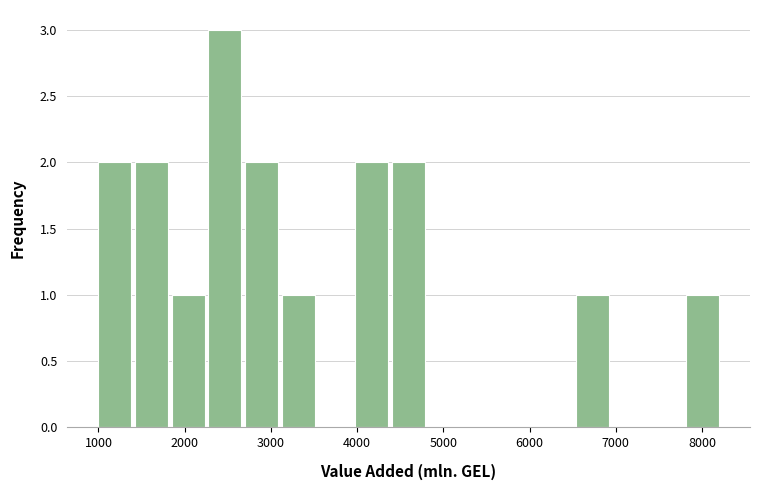

What is the height of the bar covering 2700 to 3100 on the x-axis? Neither the bar edges nor the heights are printed on the chart, so give them approximately, as read against the axes.

2